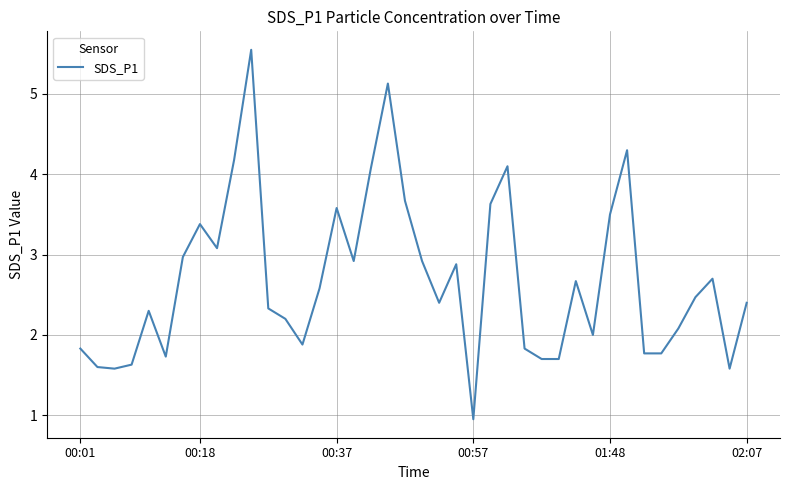

What is the difference between the maximum and minimum values?

4.6